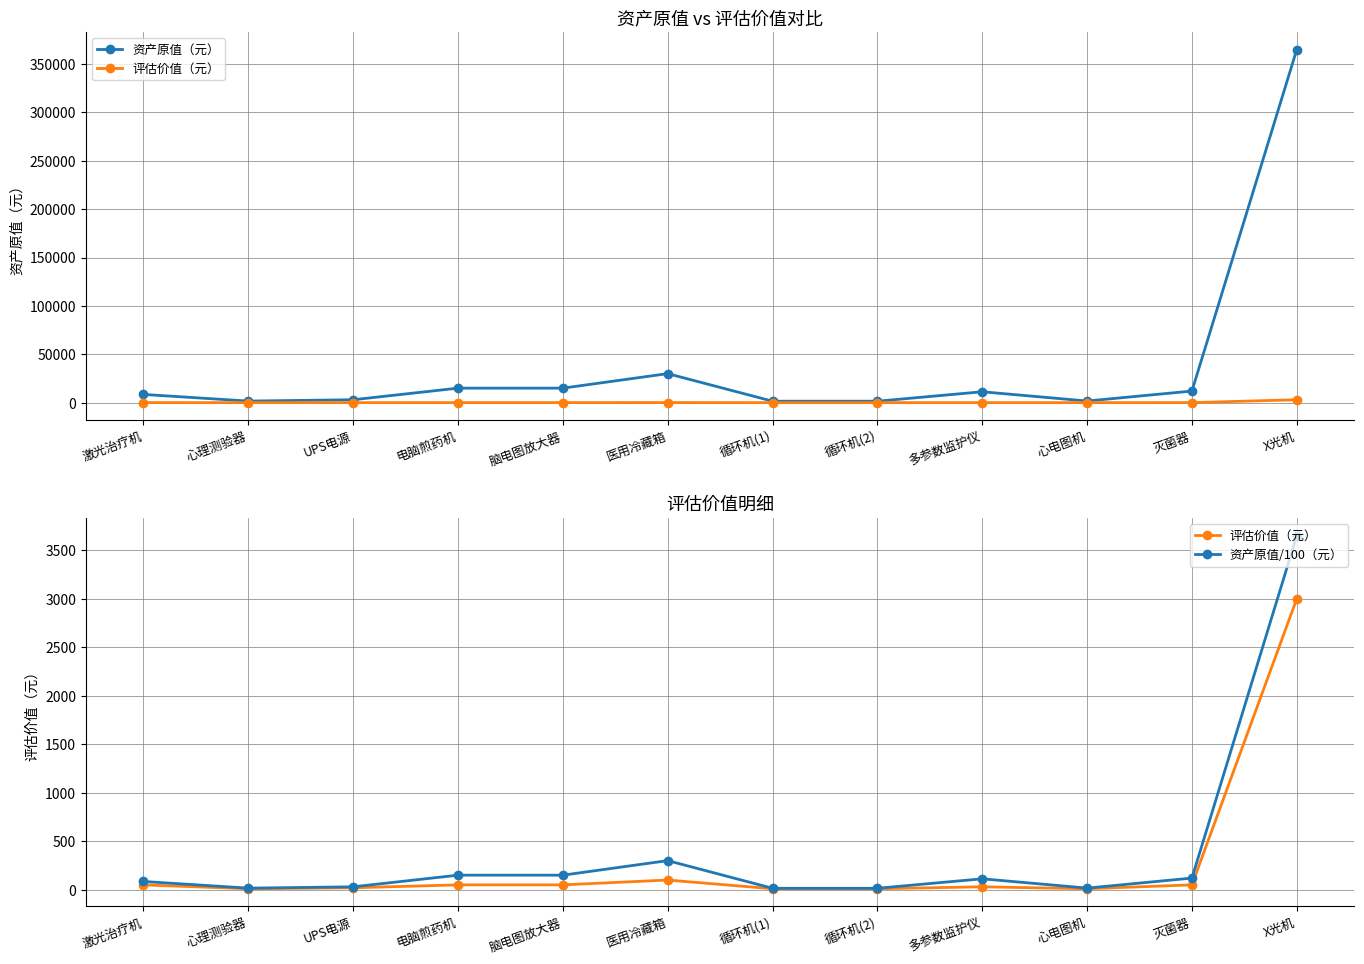

What is the difference between the maximum and second lowest values in the 资产原值/100（元） series?

3635.0